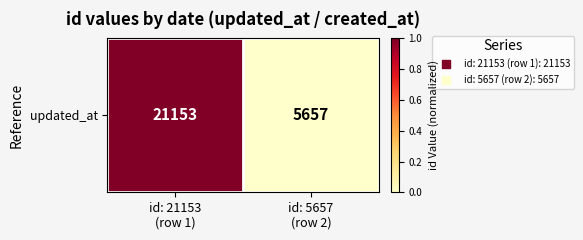

Reading left to right, list all the values displayed in this chart.

id: 21153
(row 1)=1	id: 5657
(row 2)=0